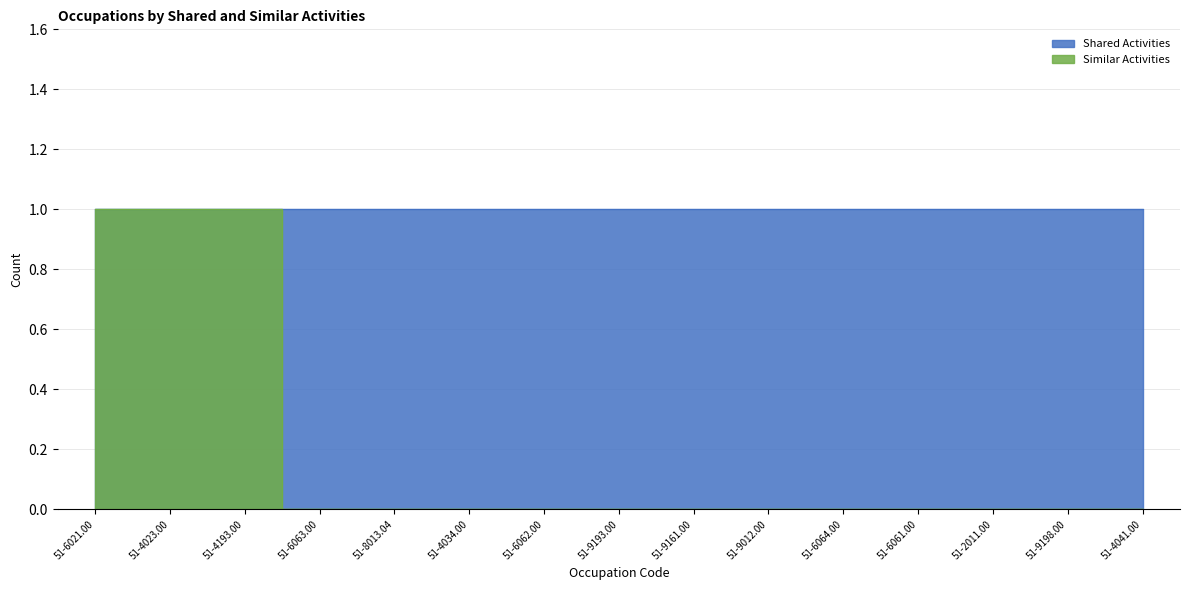

Reading right to left, what are all the values shown in this chart?

51-4041.00=0	51-9198.00=0	51-2011.00=0	51-6061.00=0	51-6064.00=0	51-9012.00=0	51-9161.00=0	51-9193.00=0	51-6062.00=0	51-4034.00=0	51-8013.04=0	51-6063.00=0	51-4193.00=1	51-4023.00=1	51-6021.00=1